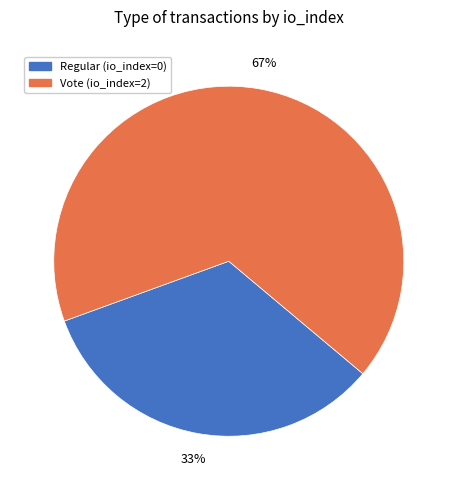

Does Vote (io_index=2) account for over 50% of the chart?

Yes